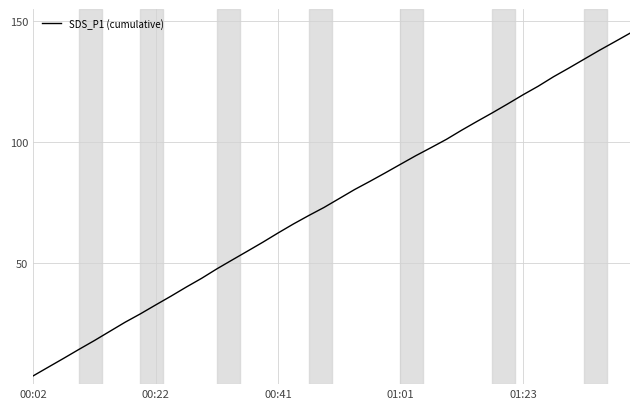

What is the minimum value shown in the chart?

3.4